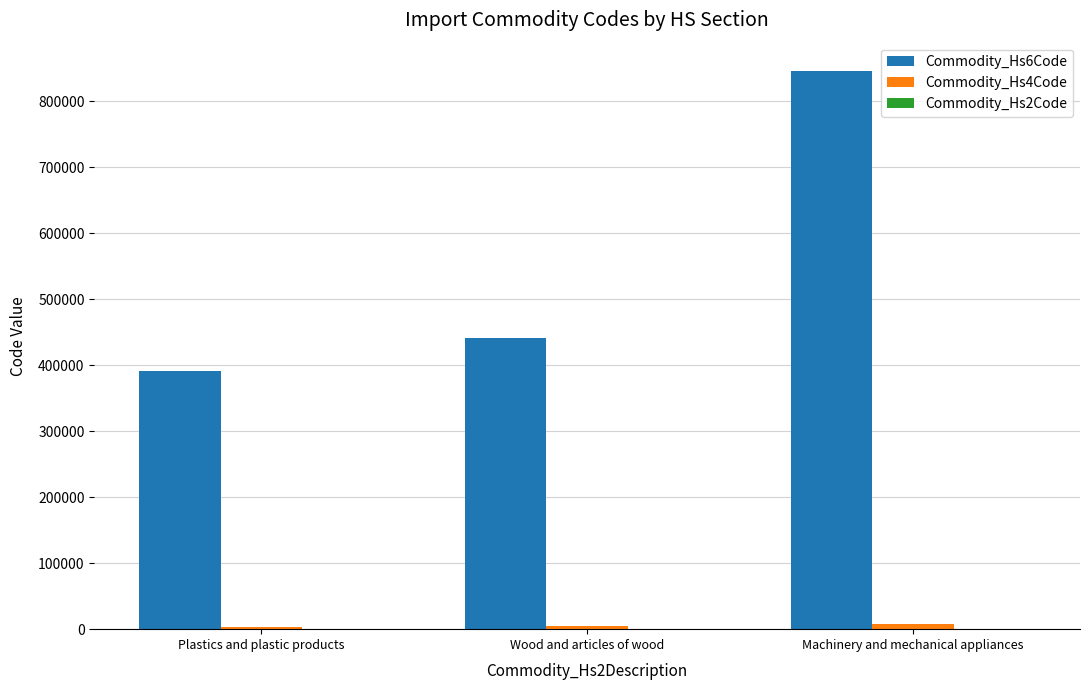

The Commodity_Hs6Code series shows 255503 at Wood and articles of wood. True or false?

False